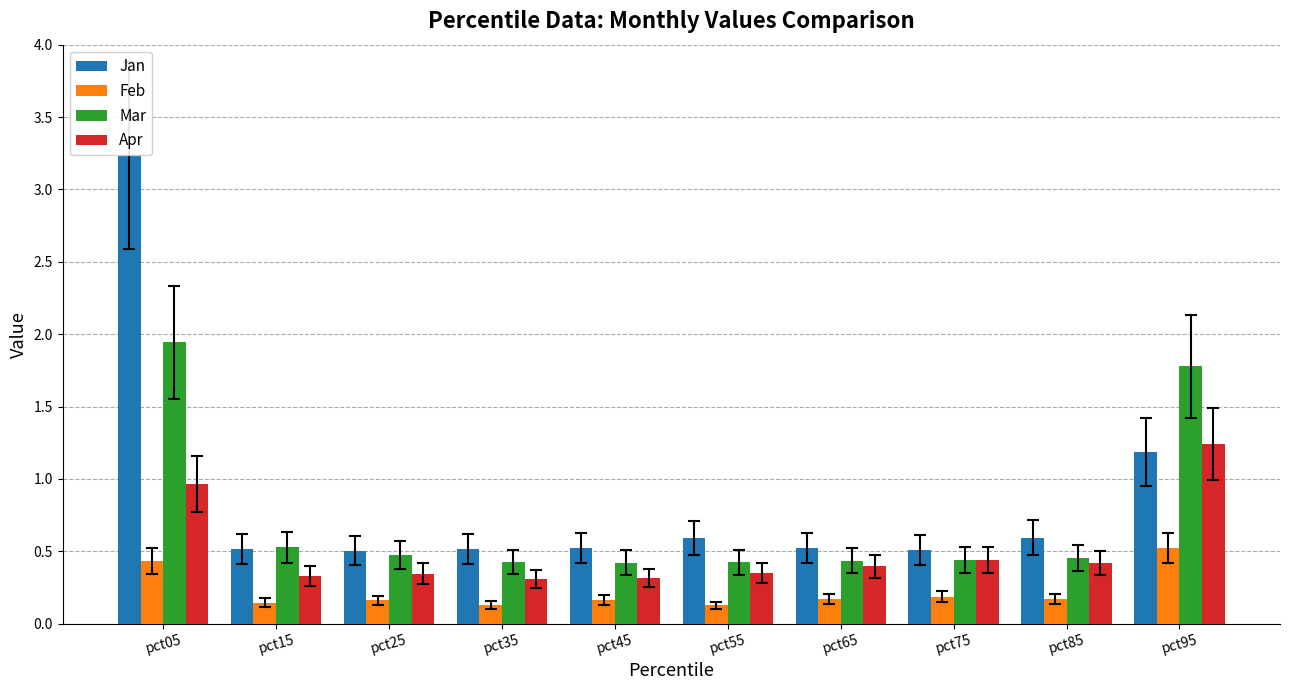

What is the difference between the second highest and minimum values in the Mar series?

1.4